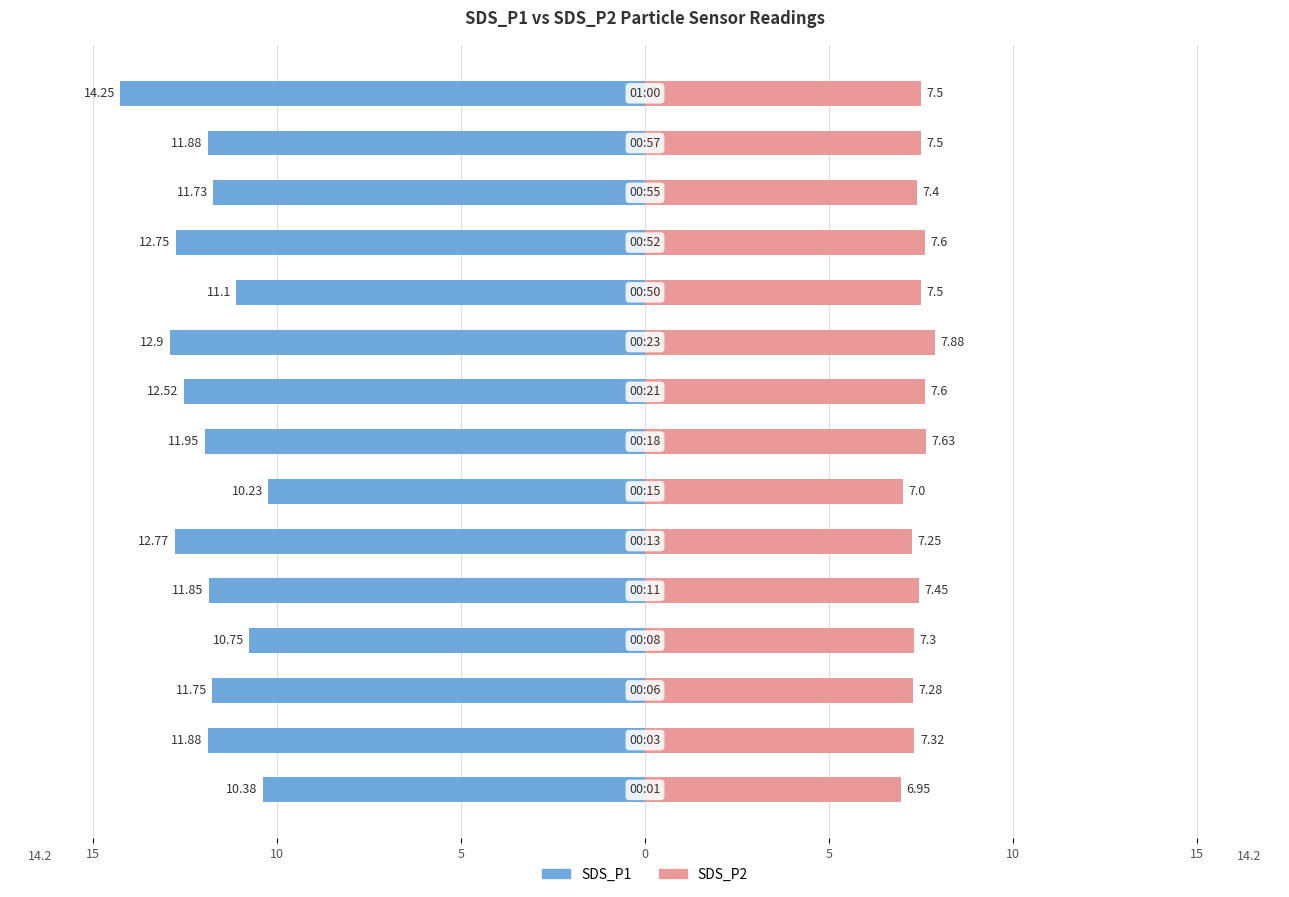

What is the lowest value of the SDS_P2 series?

7.0